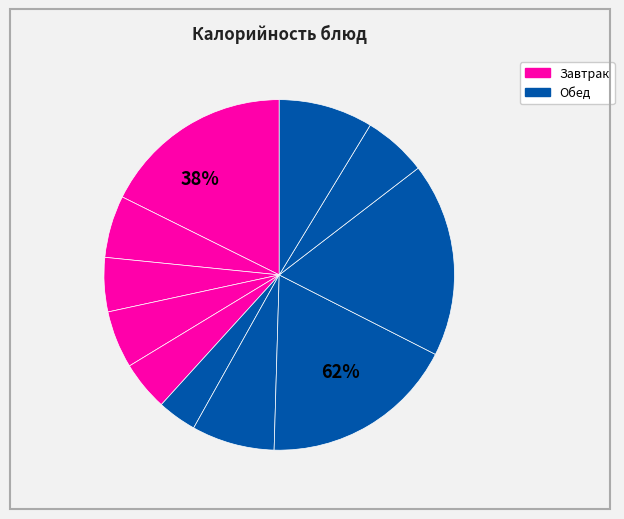

How many slices are in this pie chart?

11